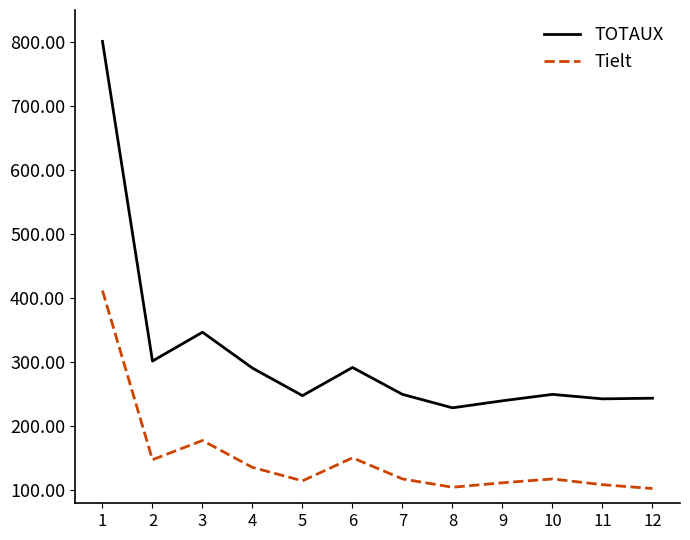

True or false: TOTAUX and Tielt intersect in this chart.

False